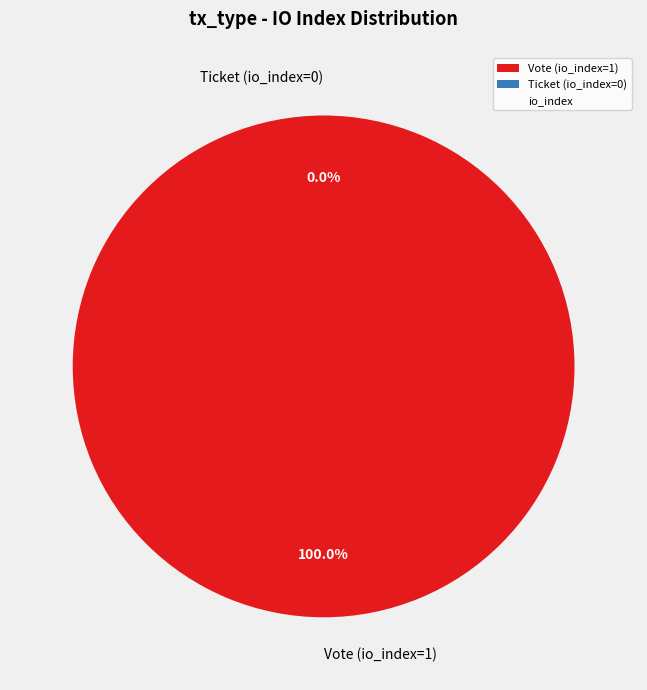

Combined, what portion of the pie is Ticket (io_index=0) and Vote (io_index=1)?

100.0%